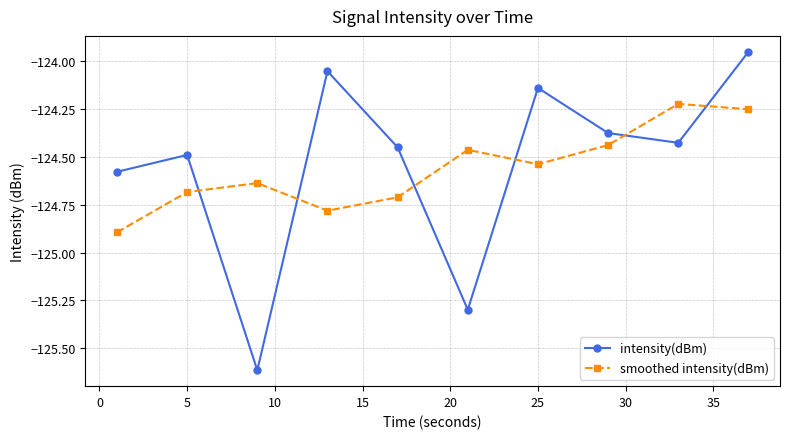

What is the difference between the maximum and minimum values in the intensity(dBm) series?

1.7